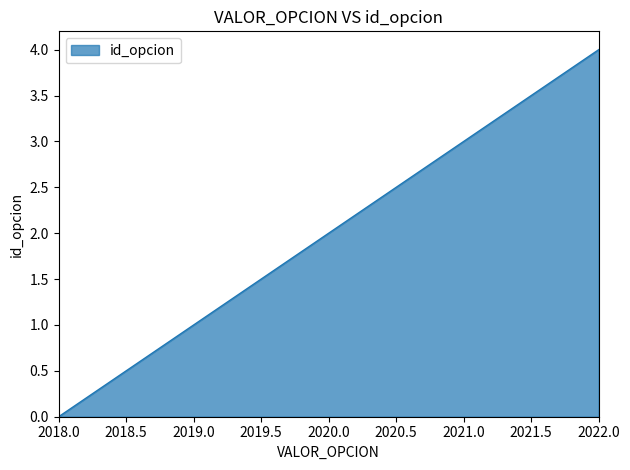

What is the sum of all values?

10